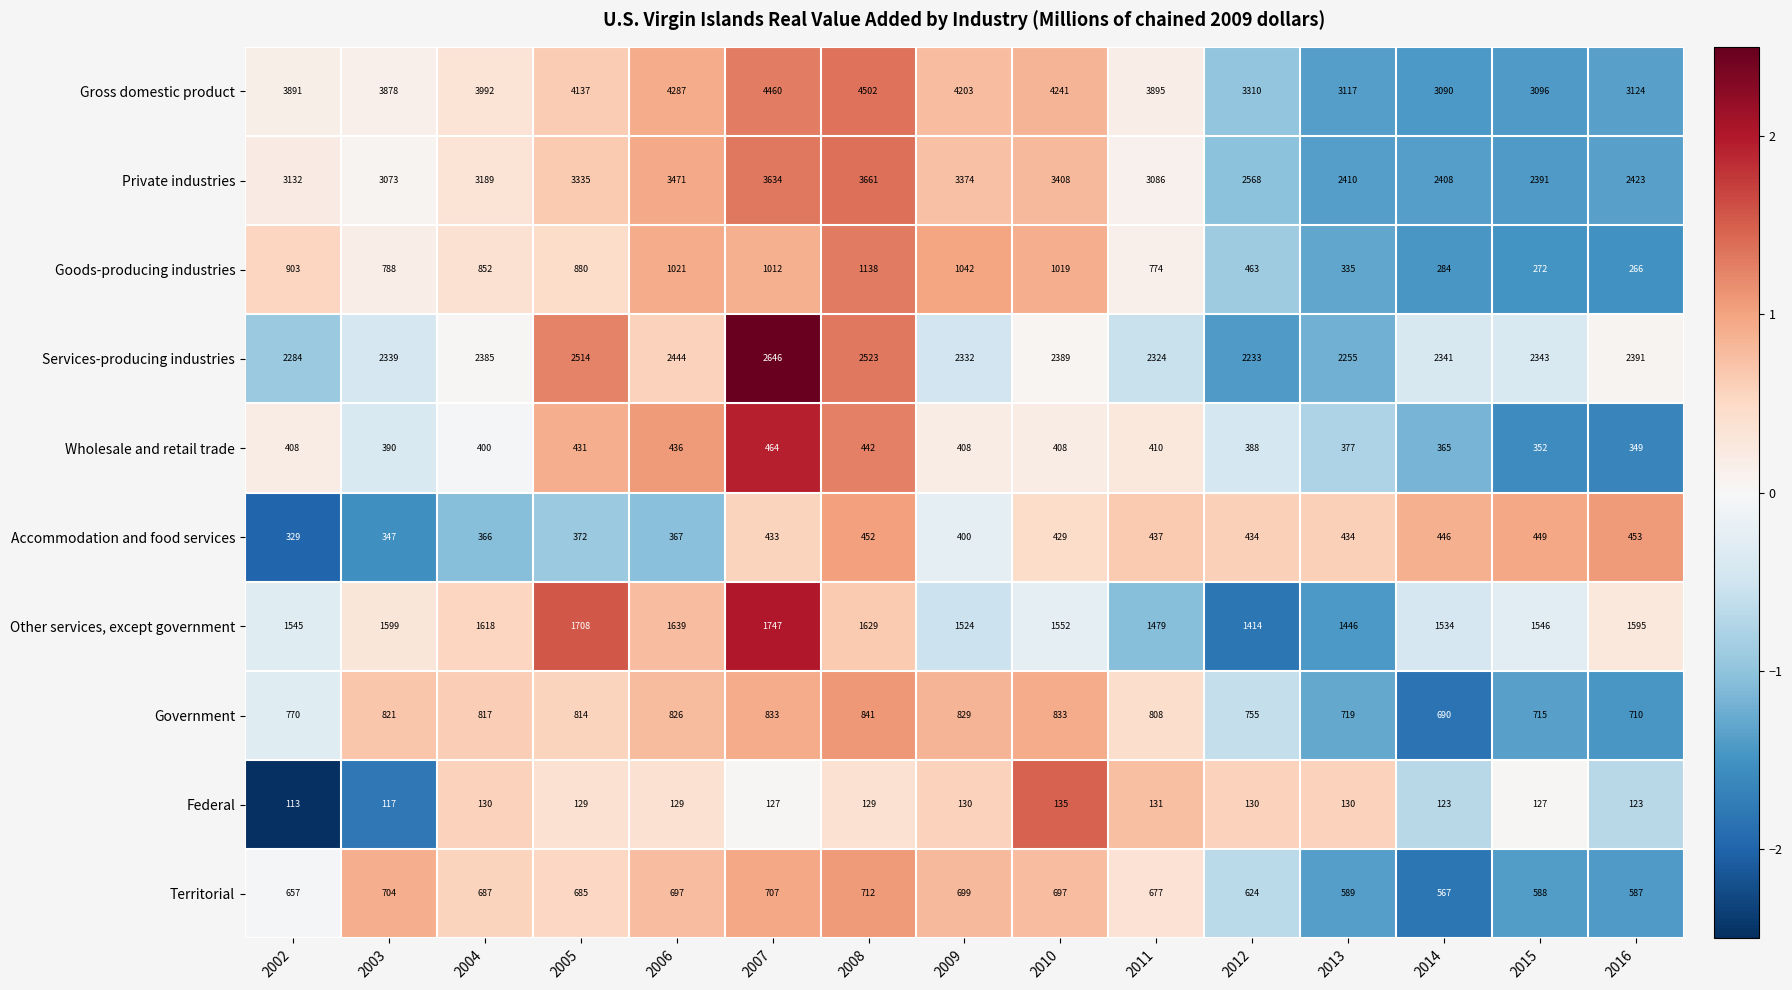

The Other services, except government series shows 2786 at 2007. True or false?

False